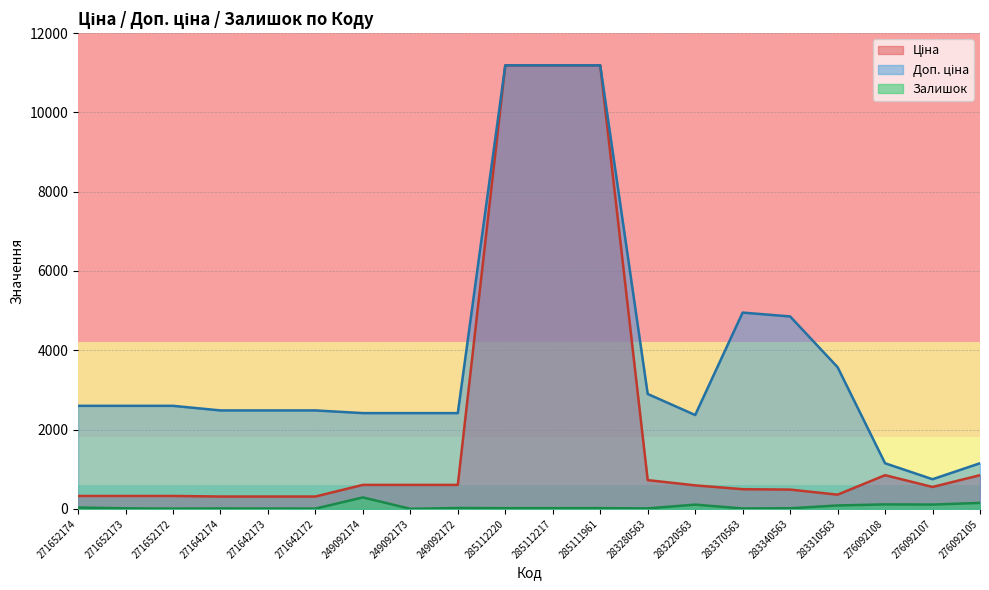

At which label is Залишок closest to 144?

276092105